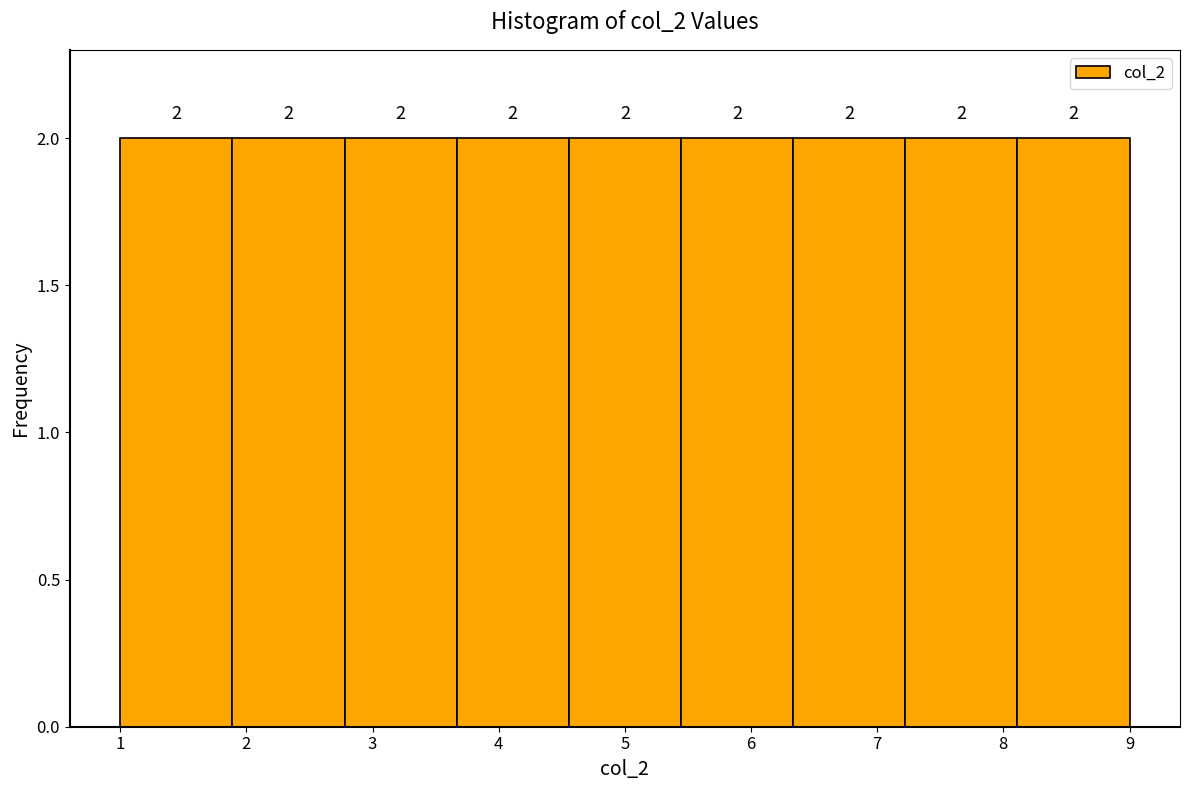

How tall is the bar that spans 3.7 to 4.6 on the x-axis? The bar edges are not printed on the chart, so give them approximately, as read against the axis.

2